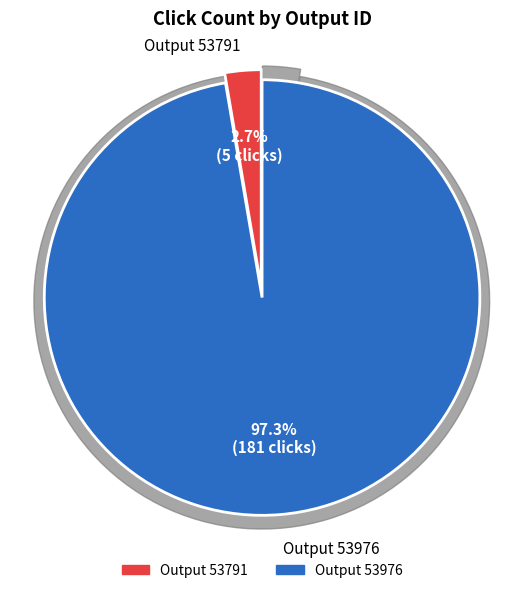

Is there any slice that represents more than half of the pie?

Yes